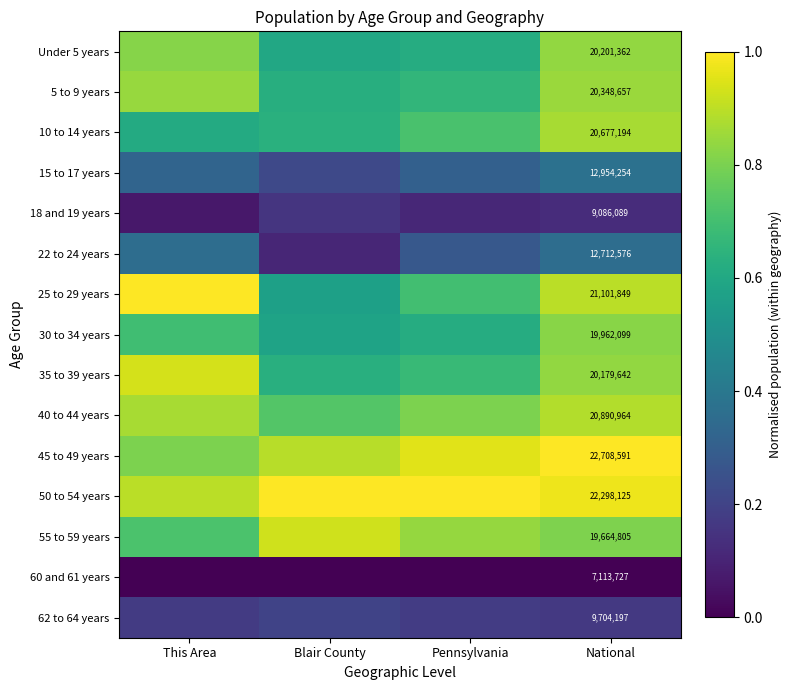

What is the maximum value shown in the chart?

1.0